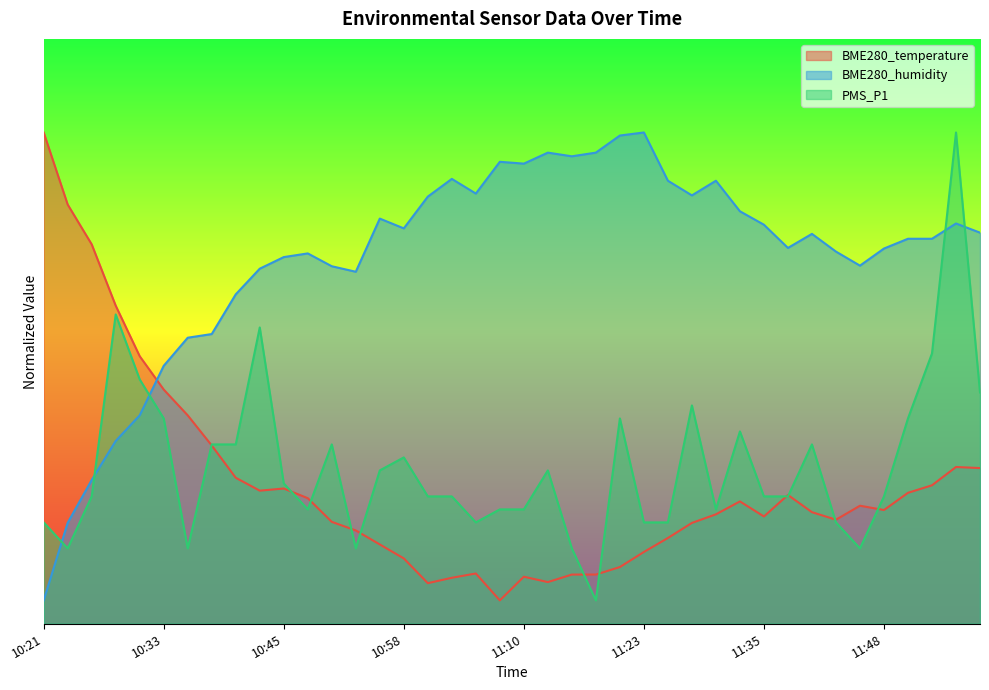

How many distinct data groups are displayed?

3